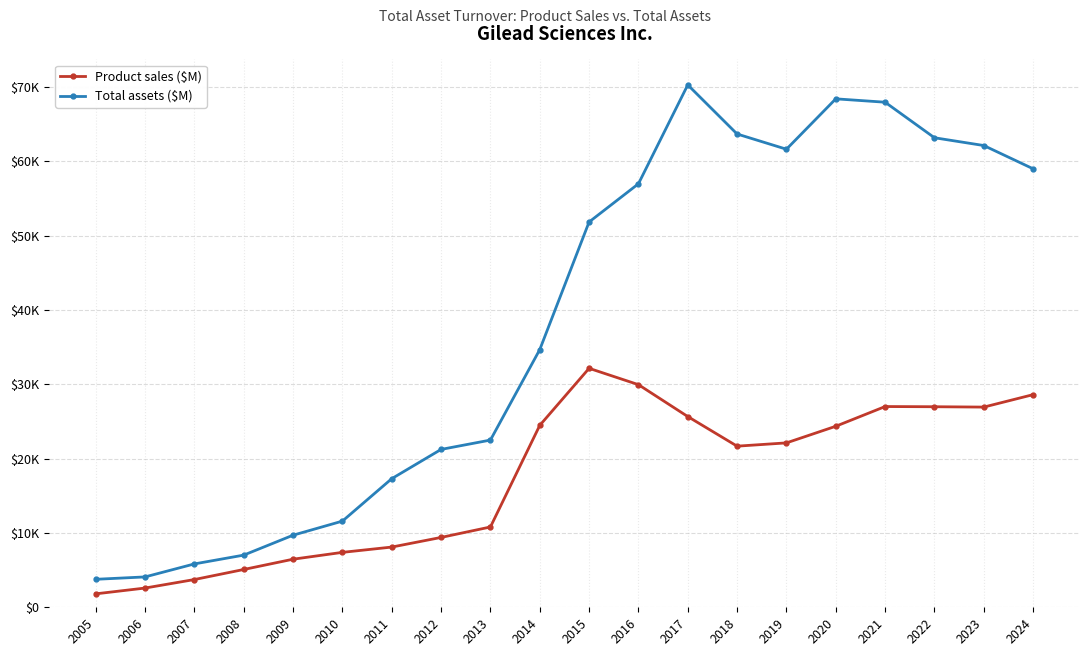

Is the value of Total assets ($M) at 2011 greater than the value of Product sales ($M) at 2019?

No